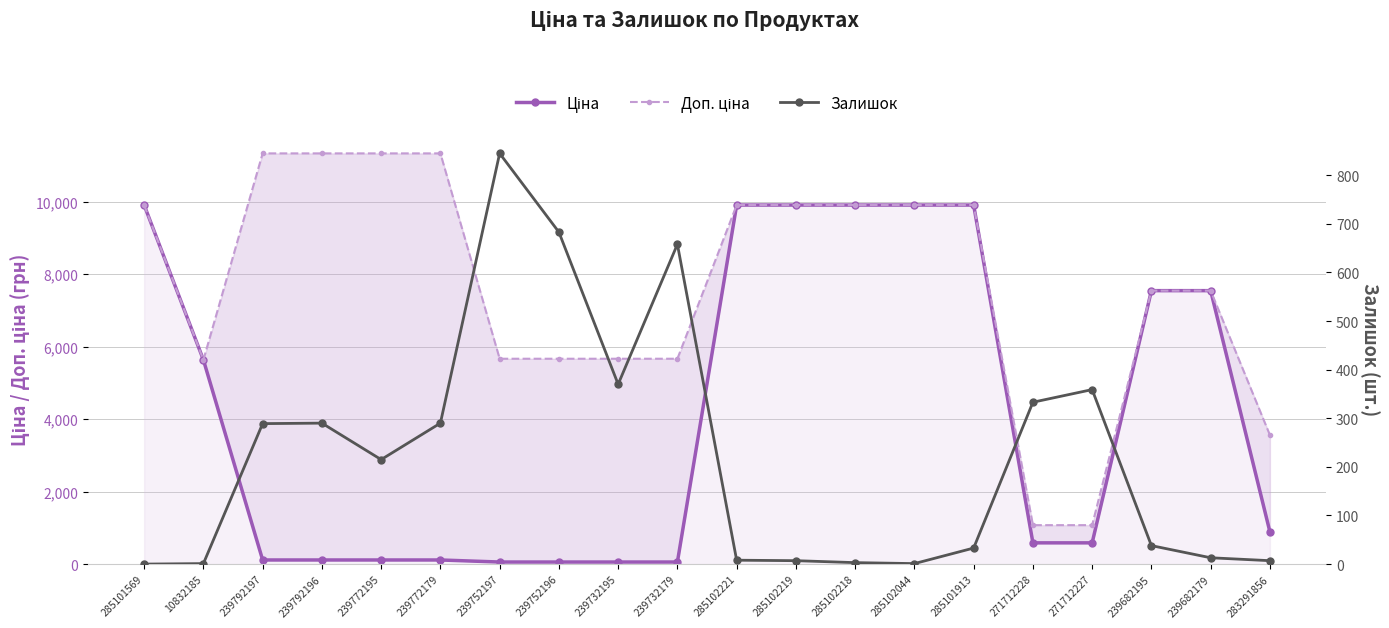

Which category has the lowest value in the Доп. ціна series?

271712228